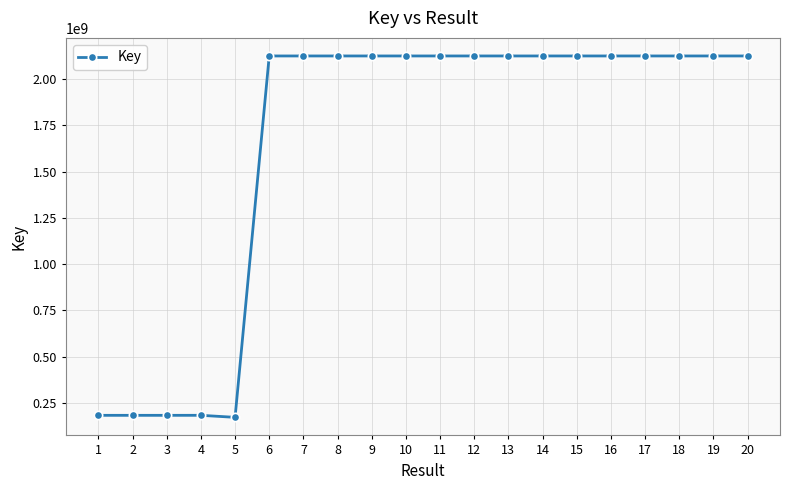

How many categories are shown in the chart?

20